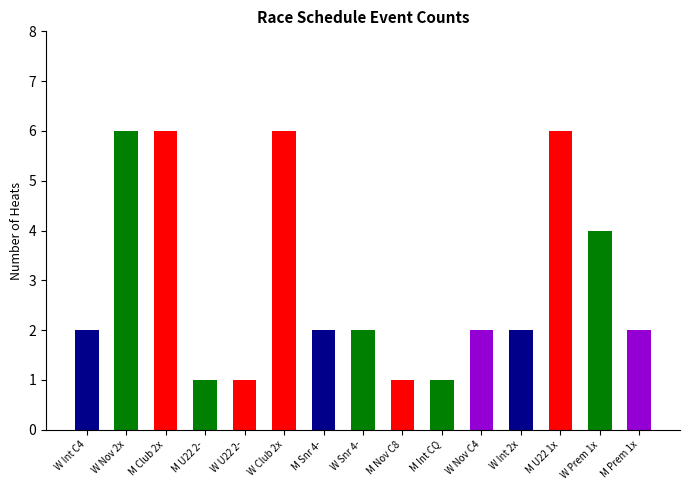

Count the number of categories in the chart.

15